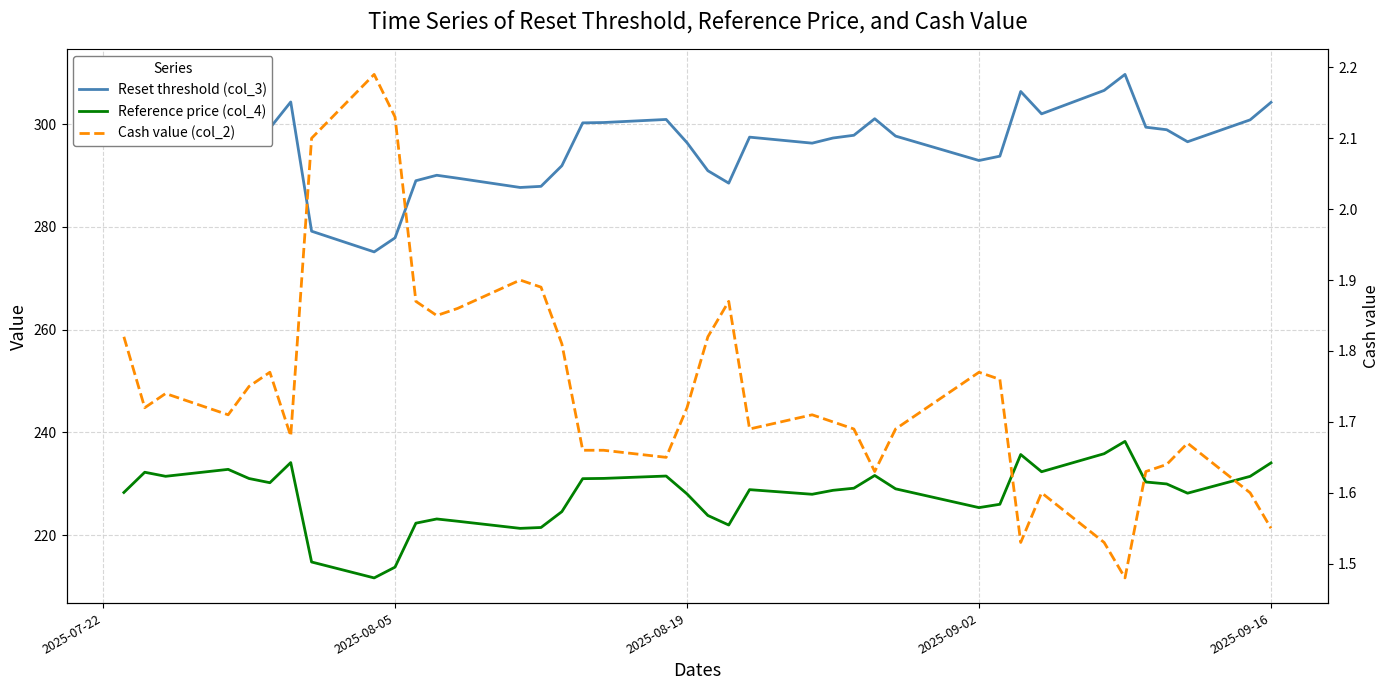

True or false: Cash value (col_2) and Reference price (col_4) intersect in this chart.

False